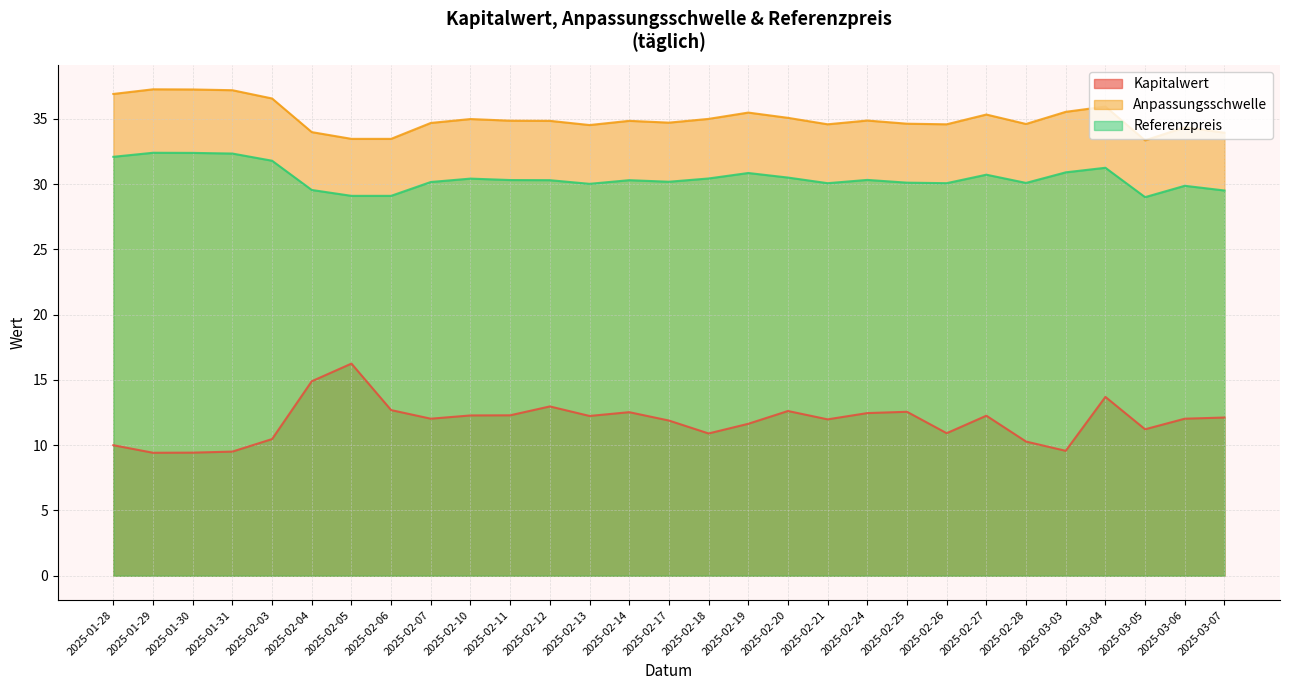

What is the label of the 10th point from the left?

2025-02-10